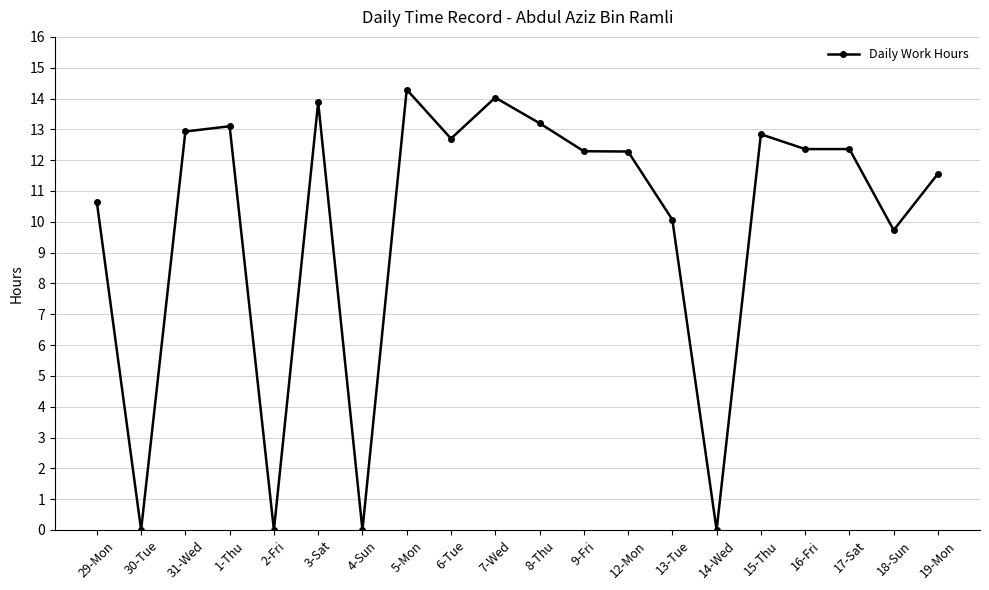

Between 2-Fri and 17-Sat, which is larger?

17-Sat